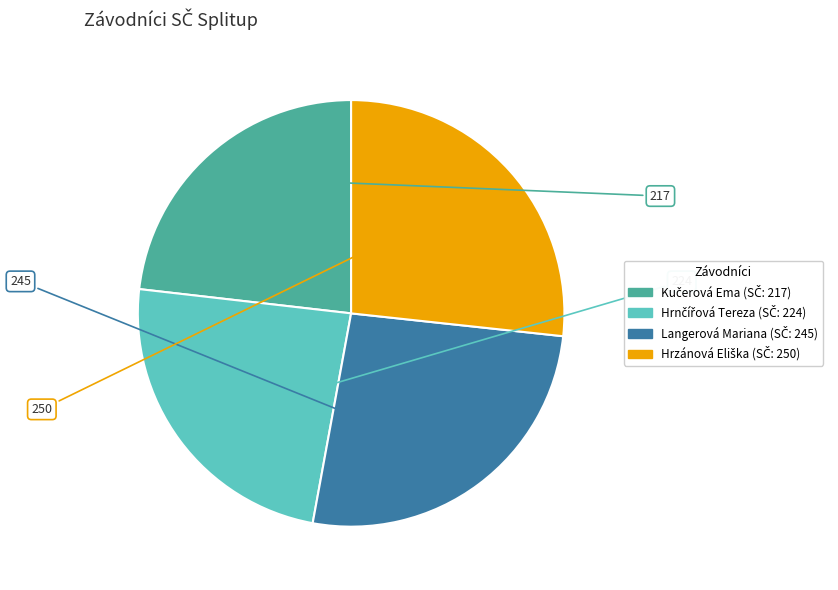

Does any single category account for the majority?

No